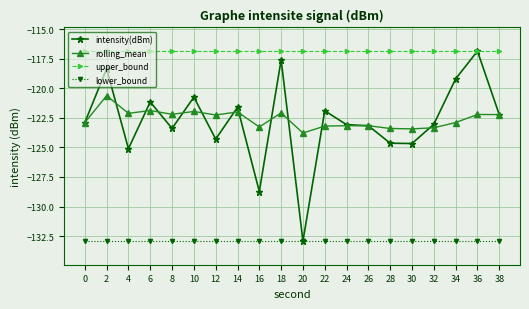

What is the sum of the upper_bound values at 18 and 34?

-233.7